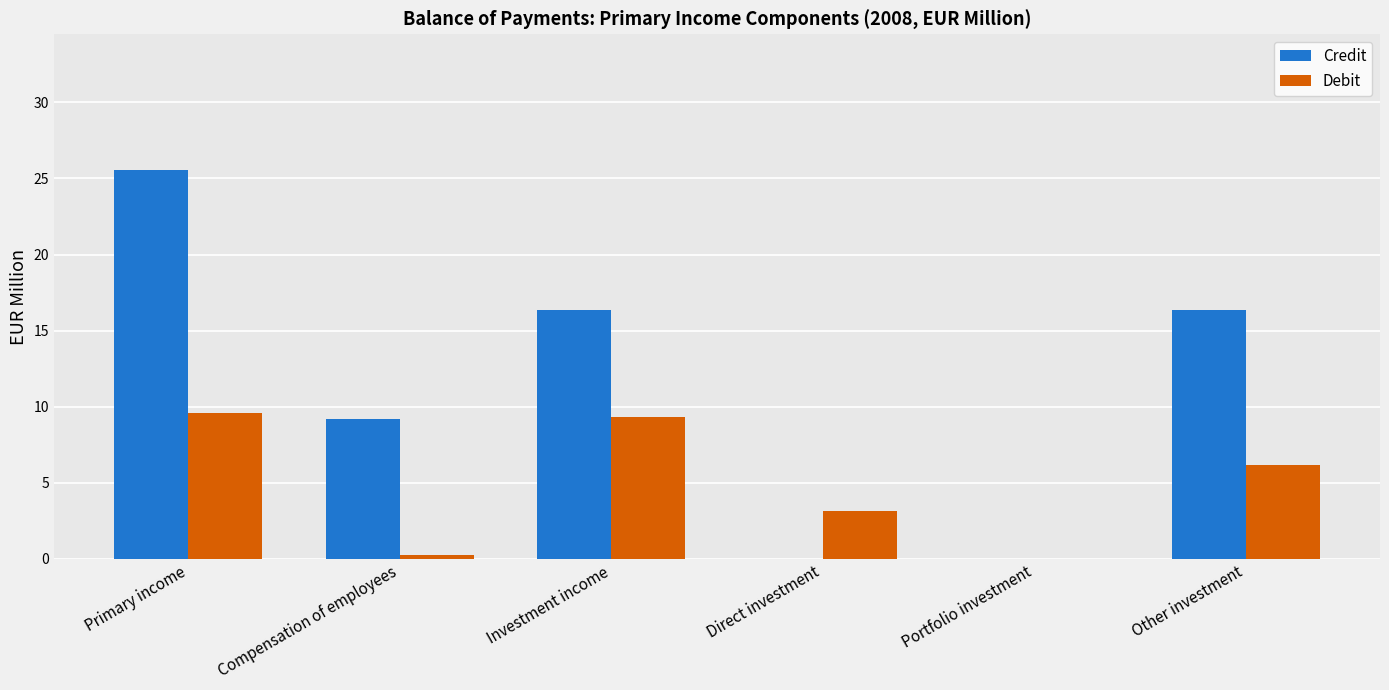

At which label does Credit reach its peak?

Primary income